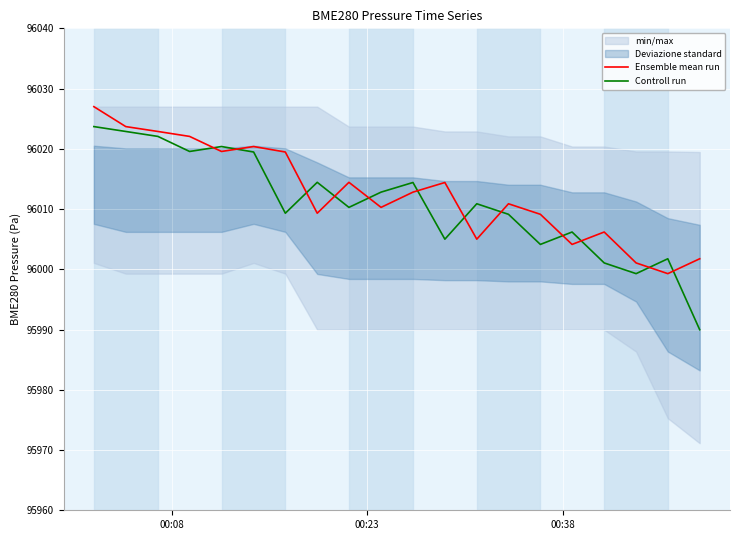

True or false: Ensemble mean run and Controll run intersect in this chart.

True